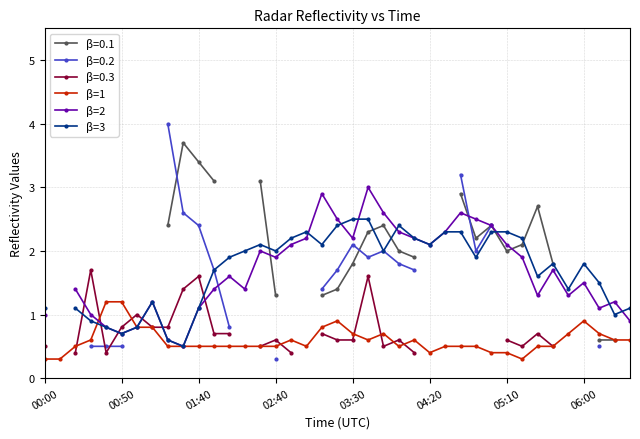

In β=2, how many points are lower than both neighbors (excluding endpoints)?

9